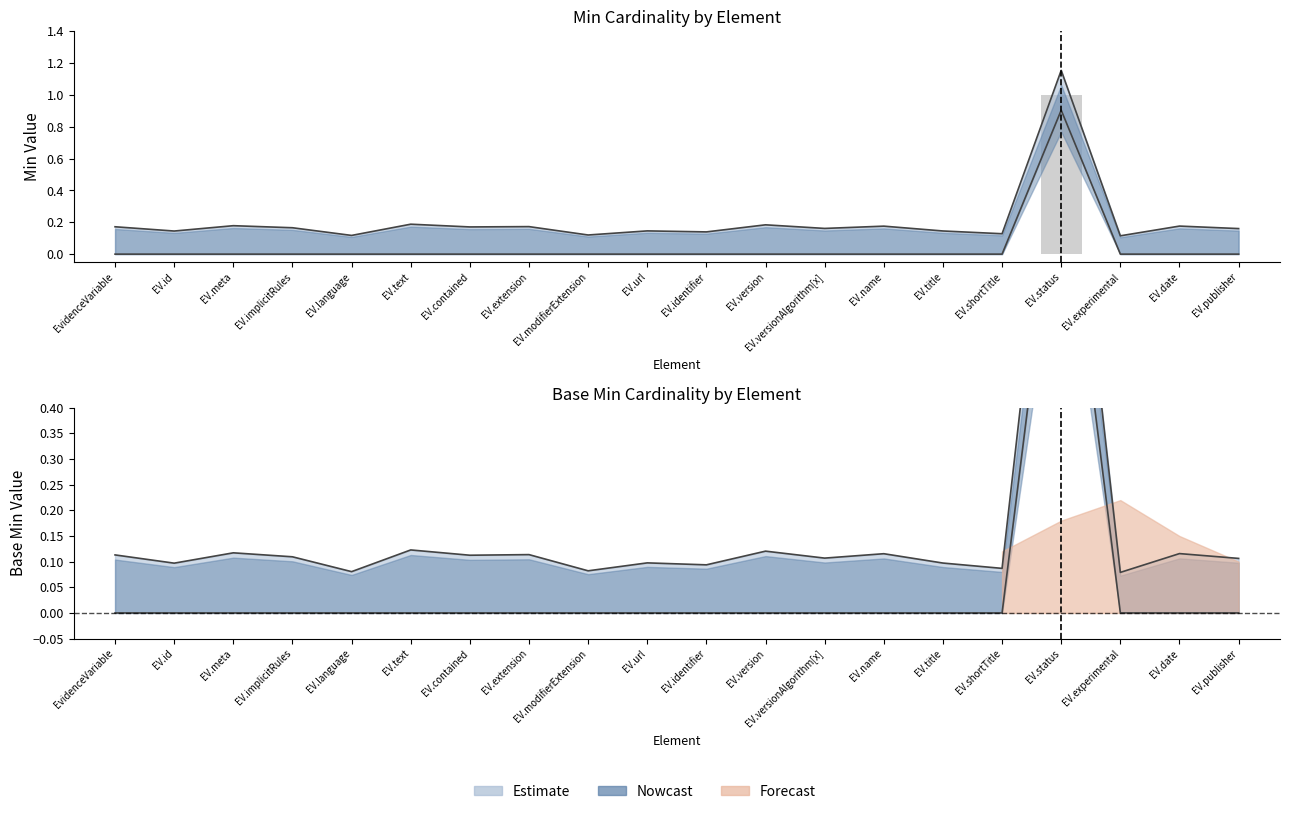

Count the values in the range 0 to 1.

20